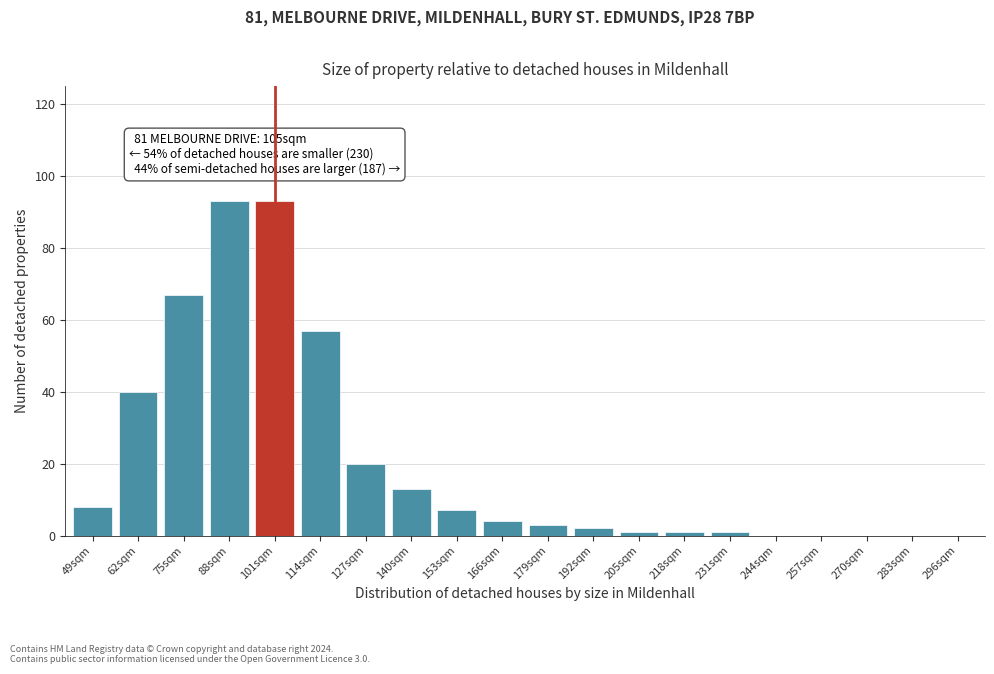

Reading left to right, transcribe all the data shown in this chart.

49sqm=8	62sqm=40	75sqm=67	88sqm=93	101sqm=93	114sqm=57	127sqm=20	140sqm=13	153sqm=7	166sqm=4	179sqm=3	192sqm=2	205sqm=1	218sqm=1	231sqm=1	244sqm=0	257sqm=0	270sqm=0	283sqm=0	296sqm=0